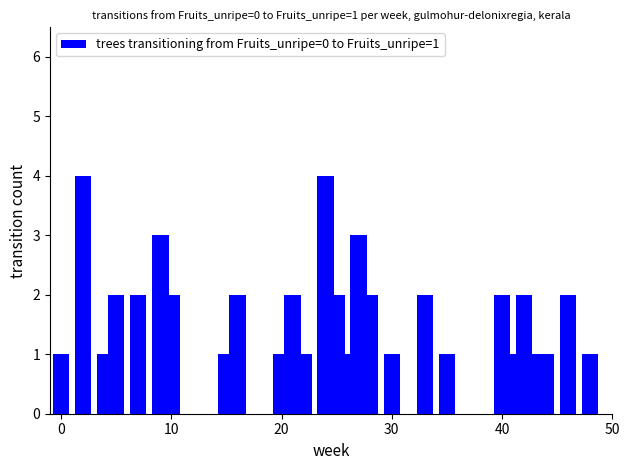

What is the greatest value displayed?

4